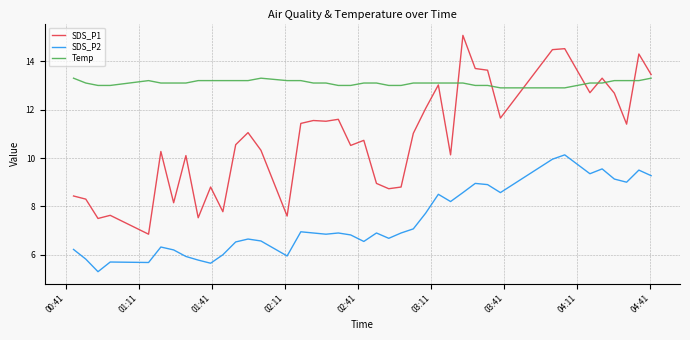

List the series in order of their overall mean, highest first.

Temp, SDS_P1, SDS_P2